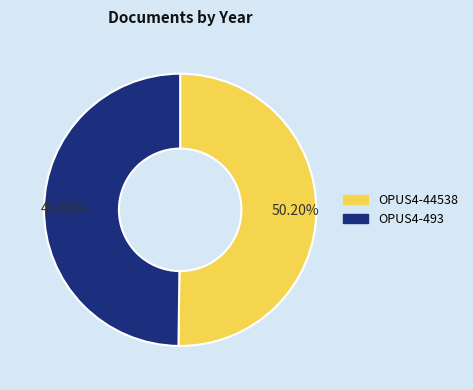

Is it true that OPUS4-44538 is 63% of the pie?

False